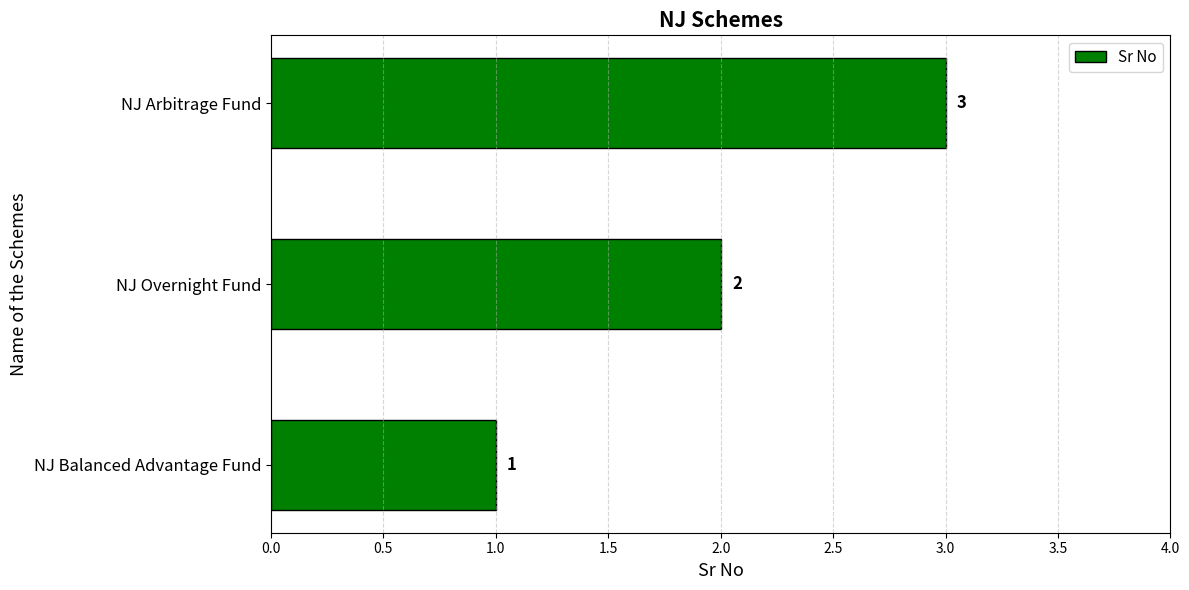

Rank the categories by value from lowest to highest.

NJ Balanced Advantage Fund, NJ Overnight Fund, NJ Arbitrage Fund